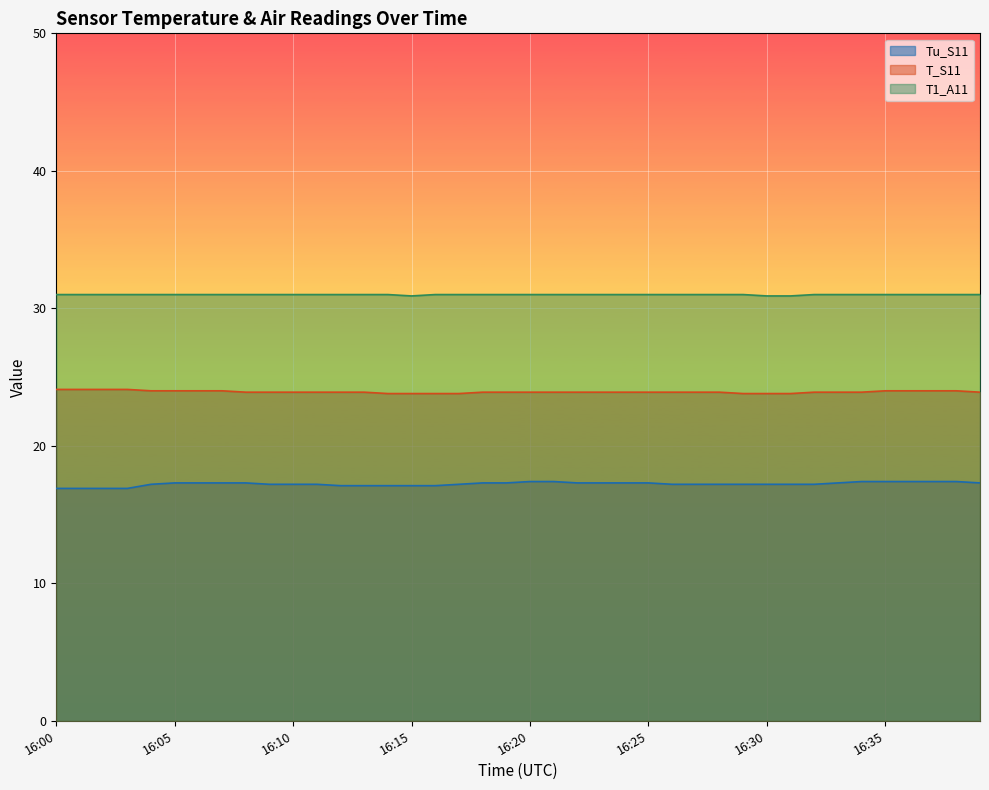

Which series changed the most between 16:07 and 16:35?

Tu_S11